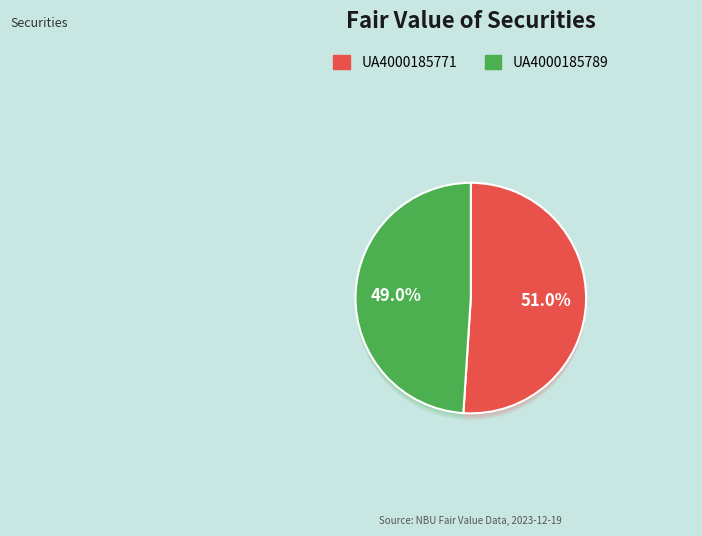

To the nearest percent, what is the average slice percentage?

50%